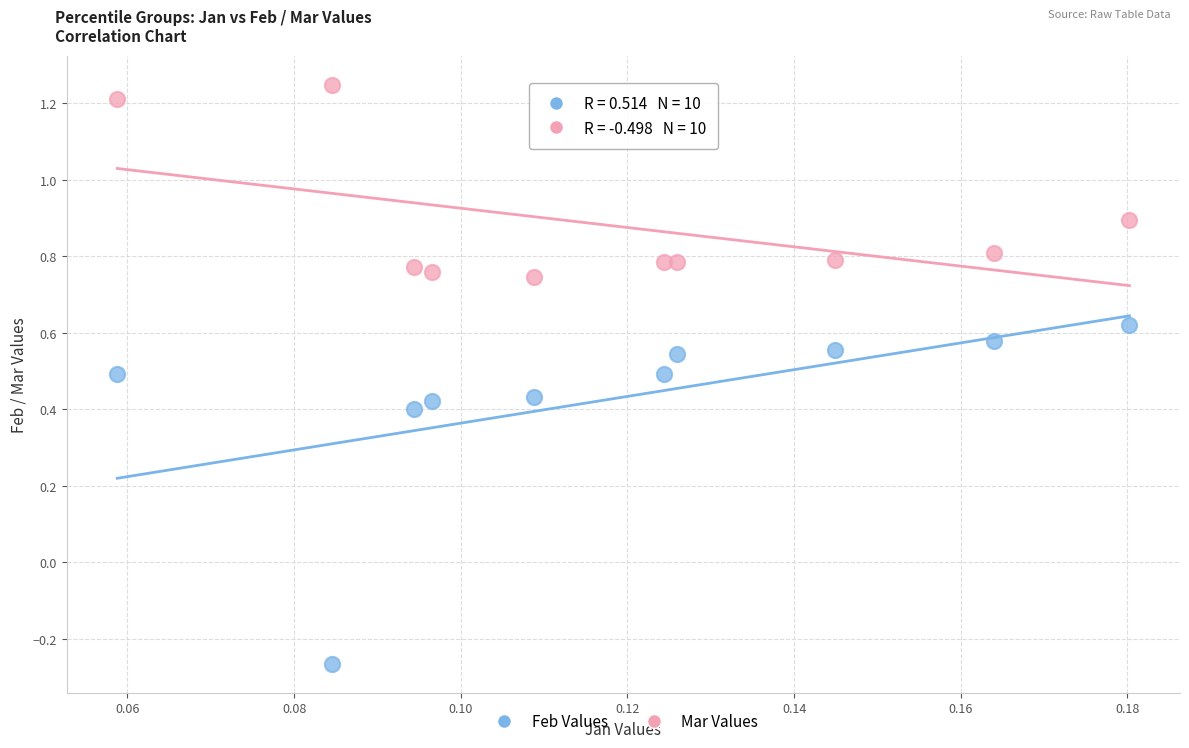

Across all data points, what is the range of Y values (max minus min)?

1.5